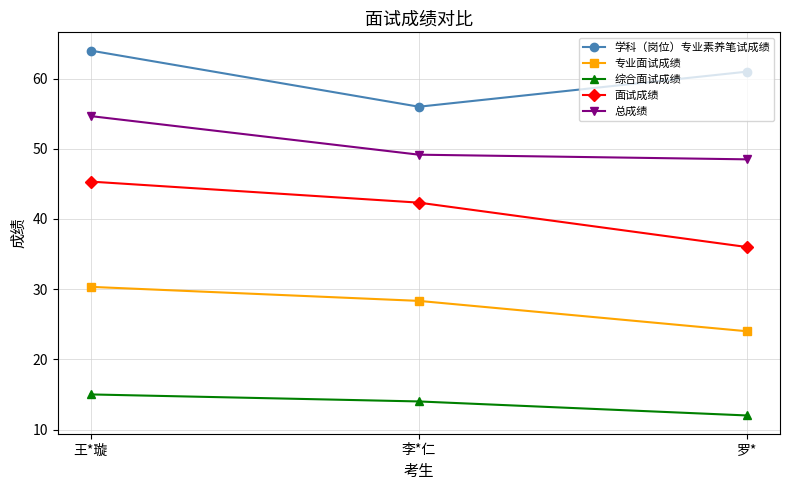

Reading right to left, extract all data points from this chart.

学科（岗位）专业素养笔试成绩: 罗*=61.0	李*仁=56.0	王*璇=64.0
专业面试成绩: 罗*=24.0	李*仁=28.3	王*璇=30.3
综合面试成绩: 罗*=12.0	李*仁=14.0	王*璇=15.0
面试成绩: 罗*=36.0	李*仁=42.3	王*璇=45.3
总成绩: 罗*=48.5	李*仁=49.2	王*璇=54.7